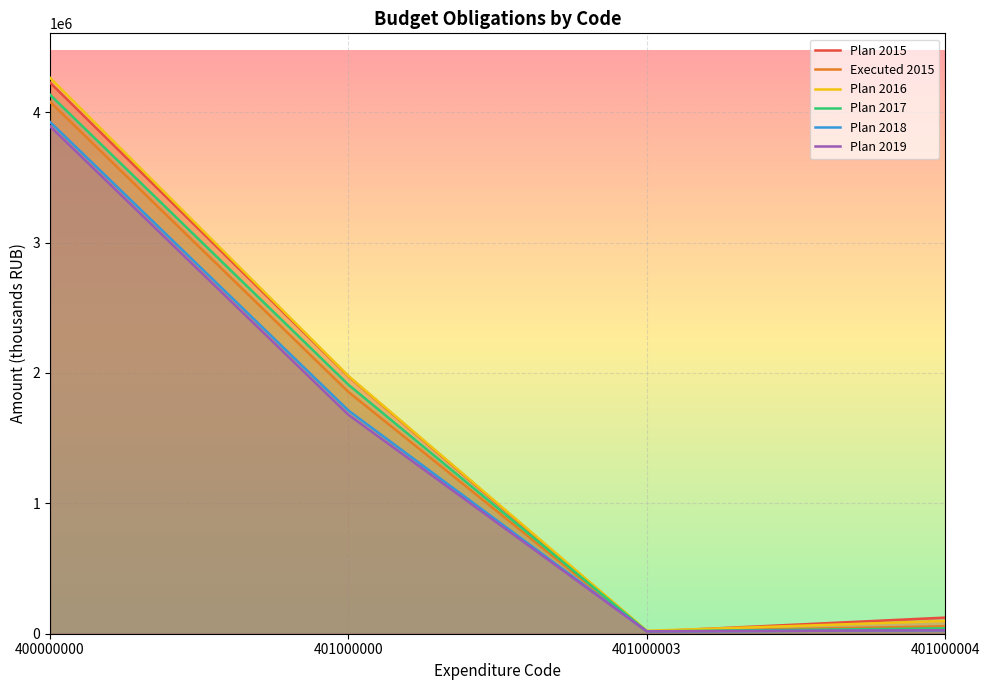

At which label does Plan 2019 reach its minimum?

401000003